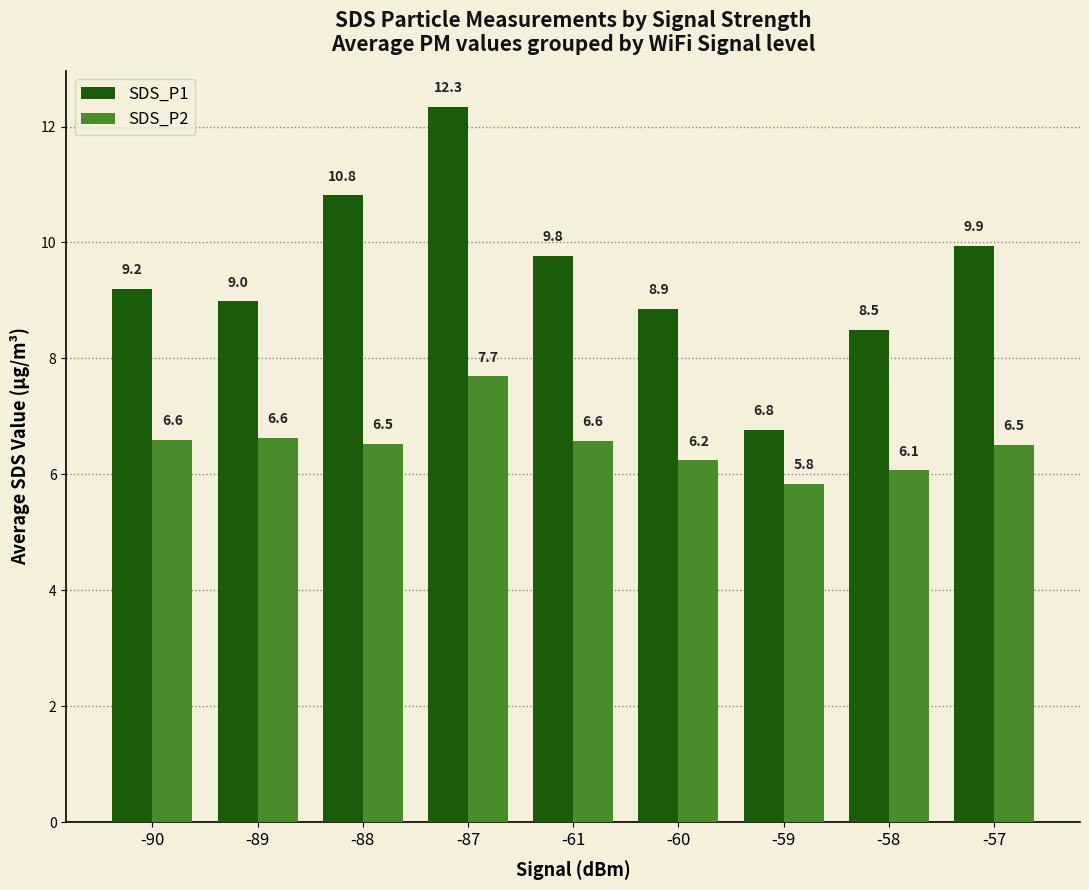

What is the sum of the SDS_P1 values at -60 and -61?

18.6